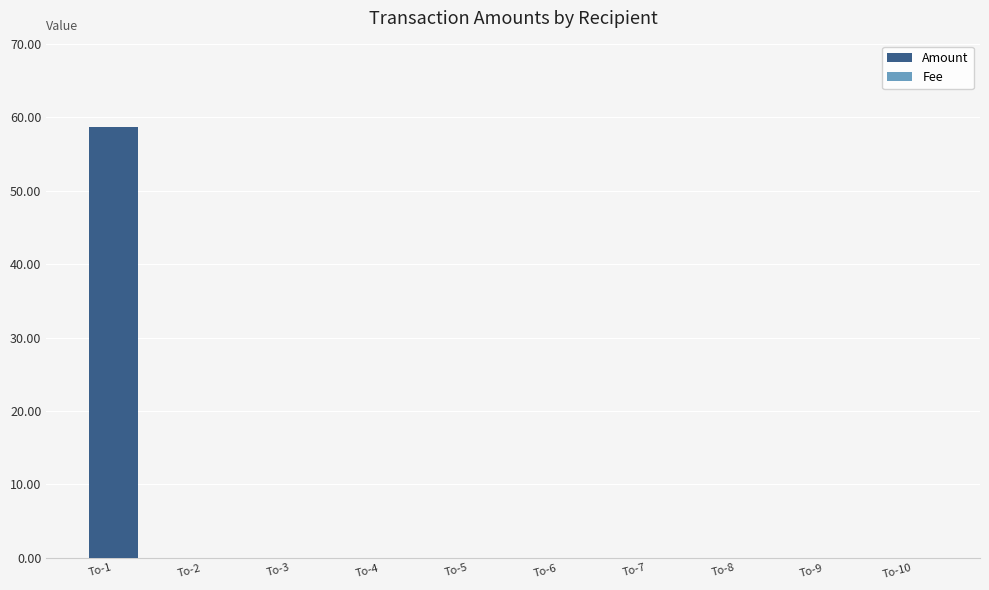

True or false: Amount has a value of 0.0 at To-7.

True